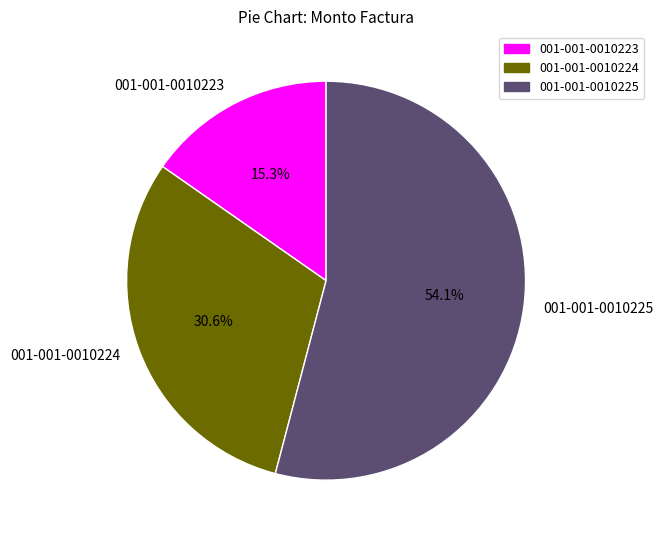

Do 001-001-0010224 and 001-001-0010225 together represent more than half of the pie?

Yes